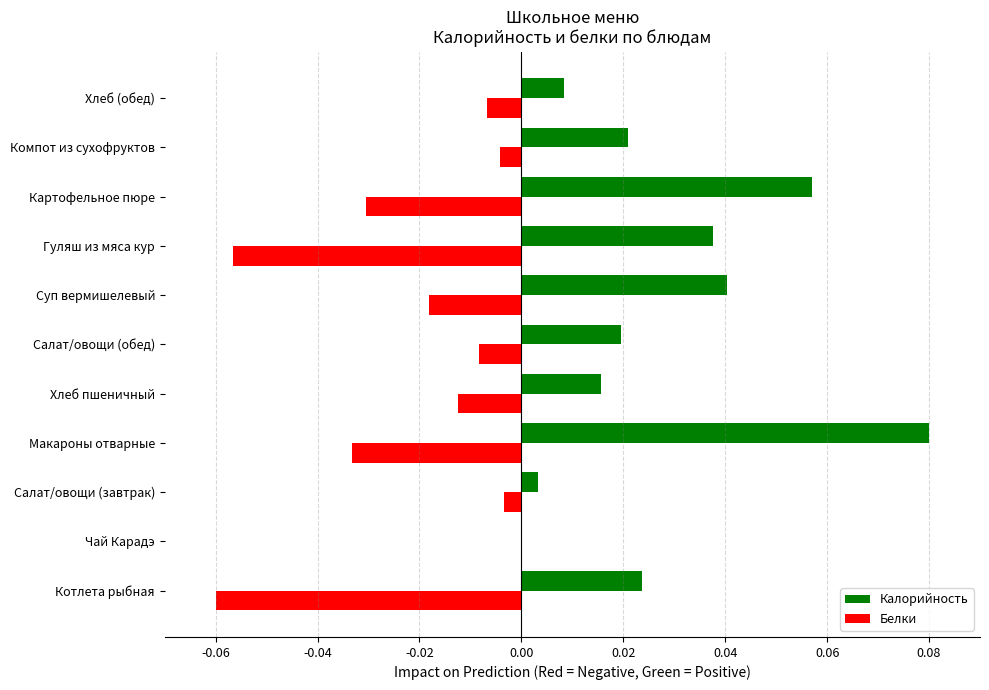

Which label corresponds to the largest value in the chart?

Макароны отварные